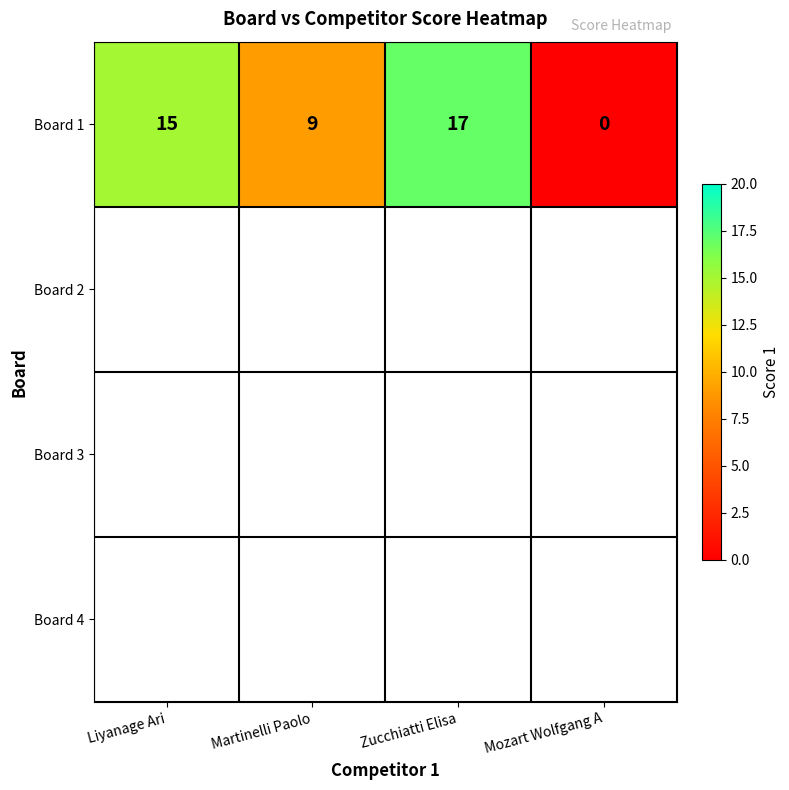

Reading left to right, what are all the values shown in this chart?

15	9	17	0